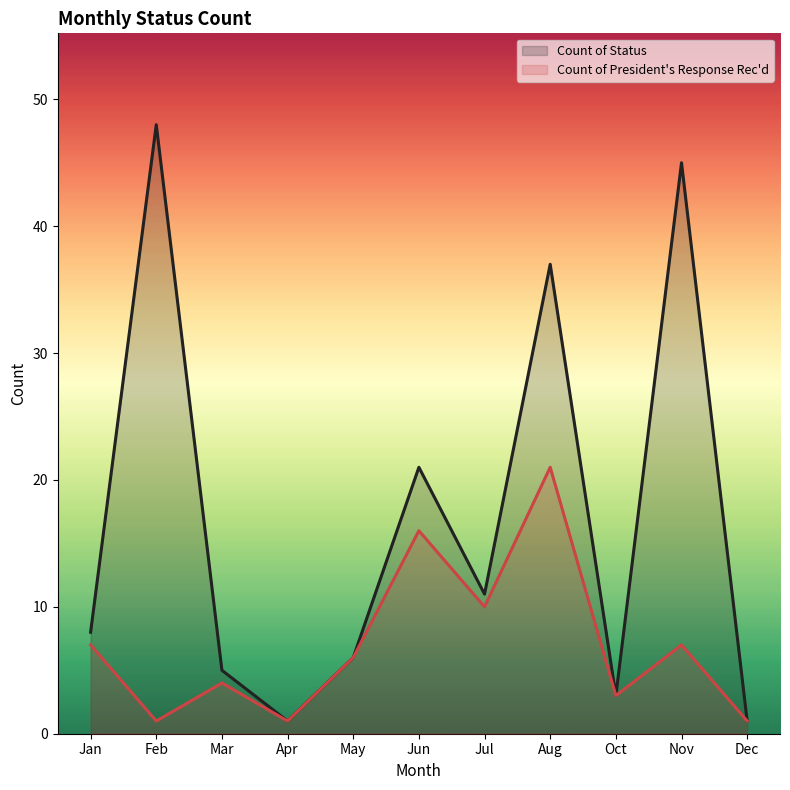

How many lines are shown in the chart?

2